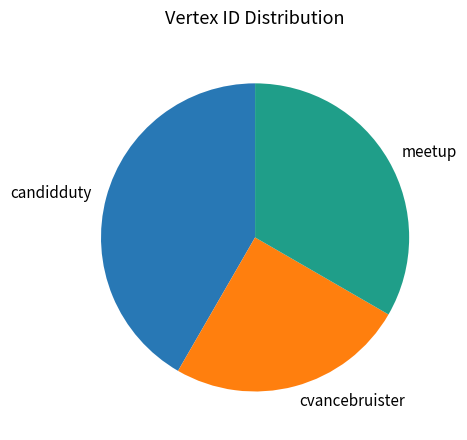

Rank the categories by value from highest to lowest.

candidduty, meetup, cvancebruister